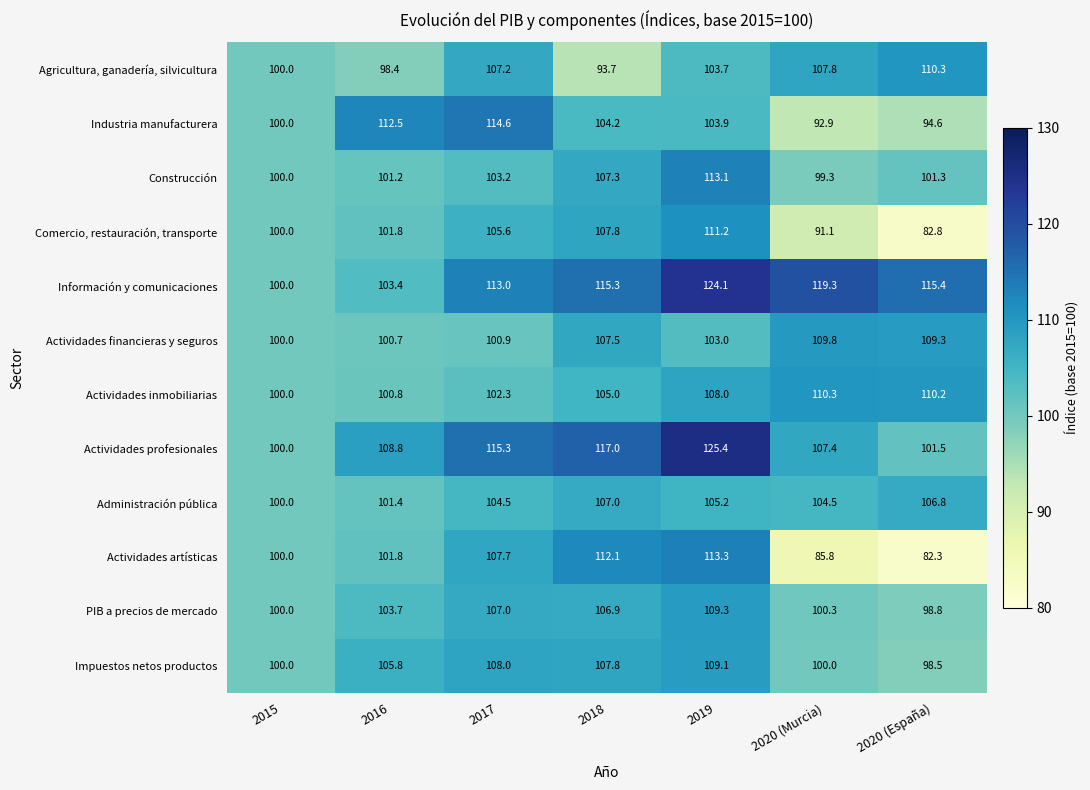

What is the total value across all series at 2017?

1289.3